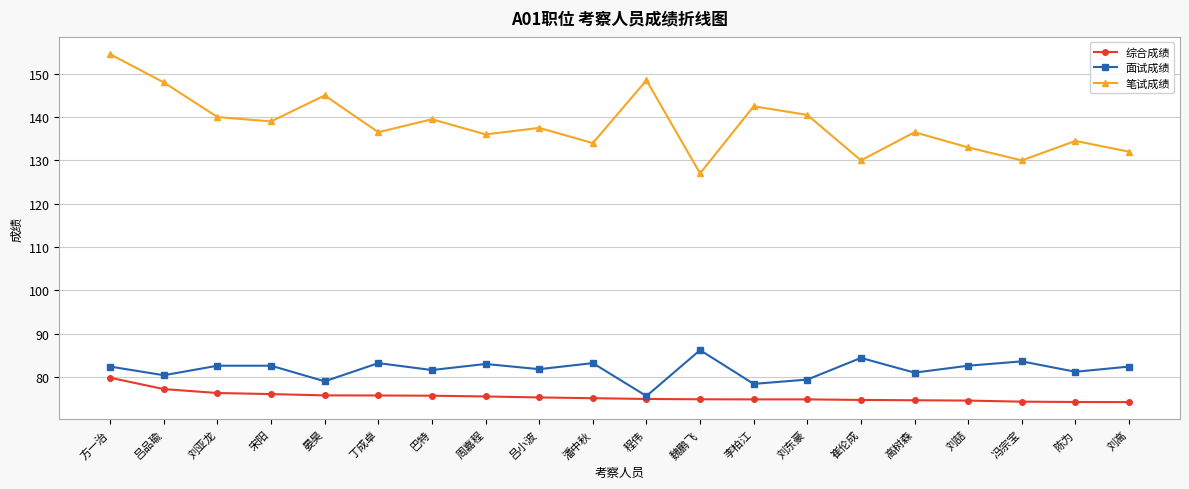

List the series in order of their peak value, lowest first.

综合成绩, 面试成绩, 笔试成绩